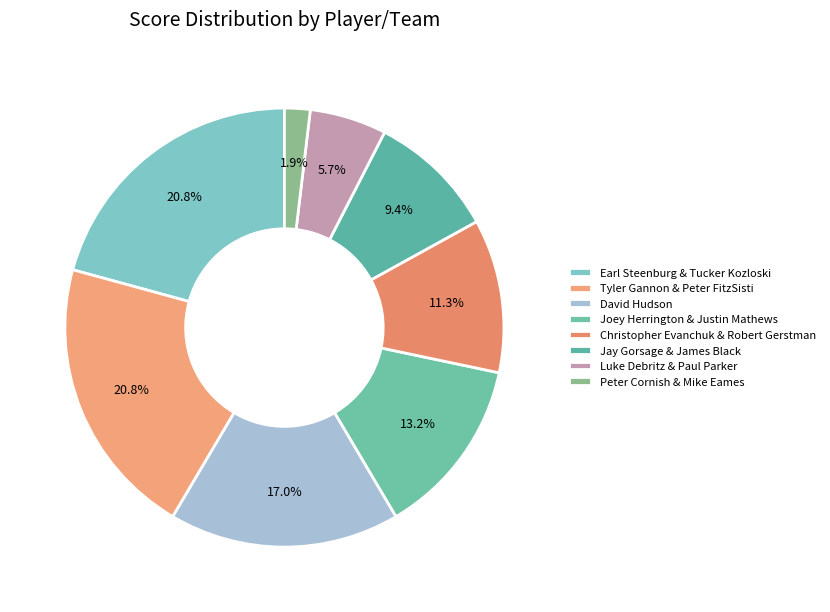

Count the number of slices in the pie.

8